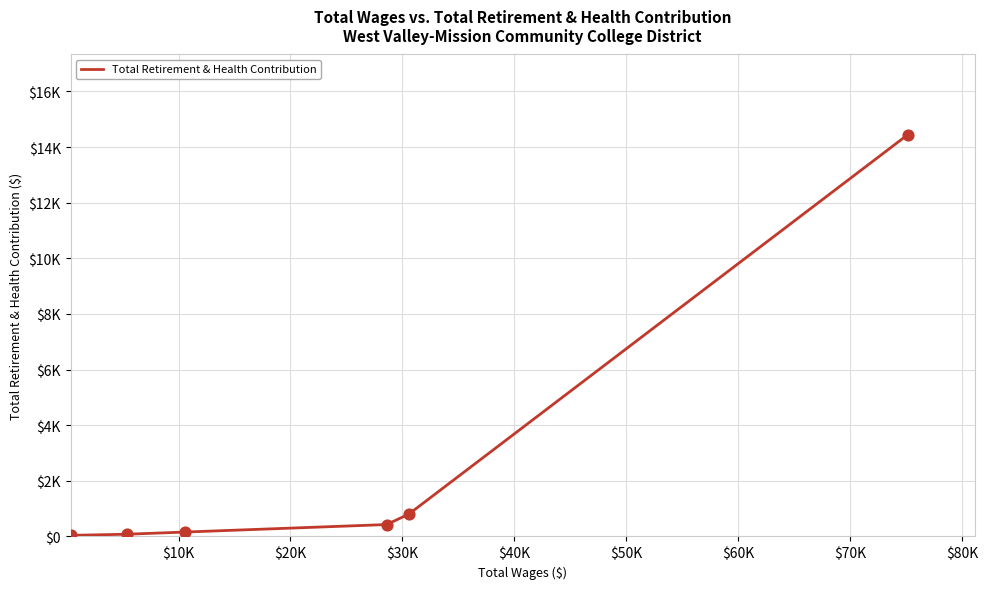

Is this an area chart (filled region under the line)?

No